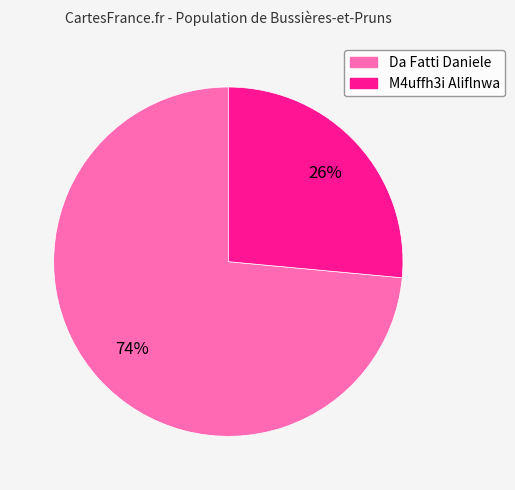

Does any single category account for the majority?

Yes